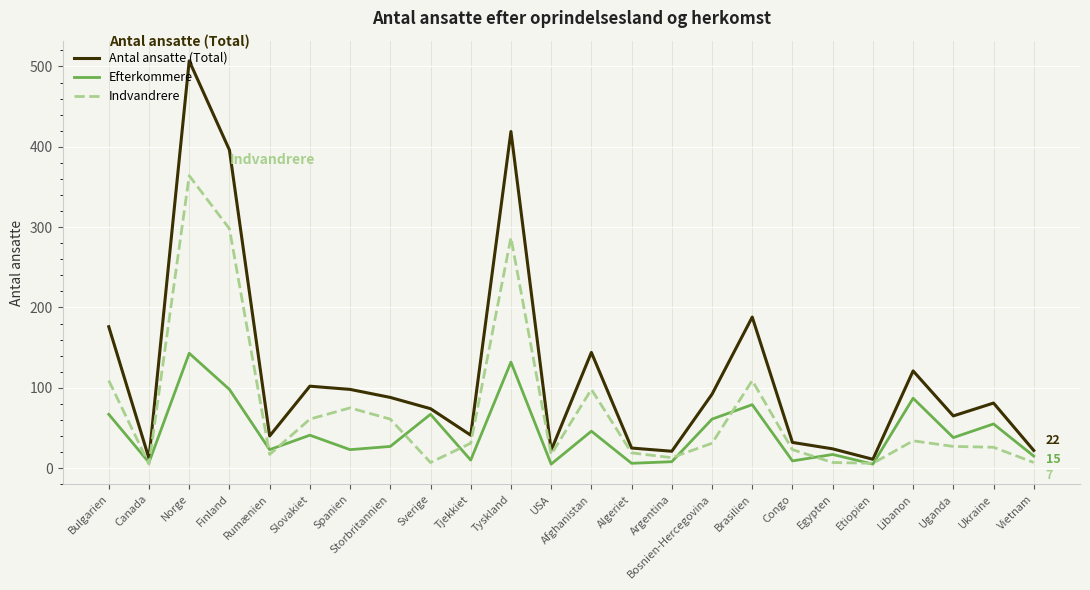

True or false: Antal ansatte (Total) has a value of 74 at Sverige.

True